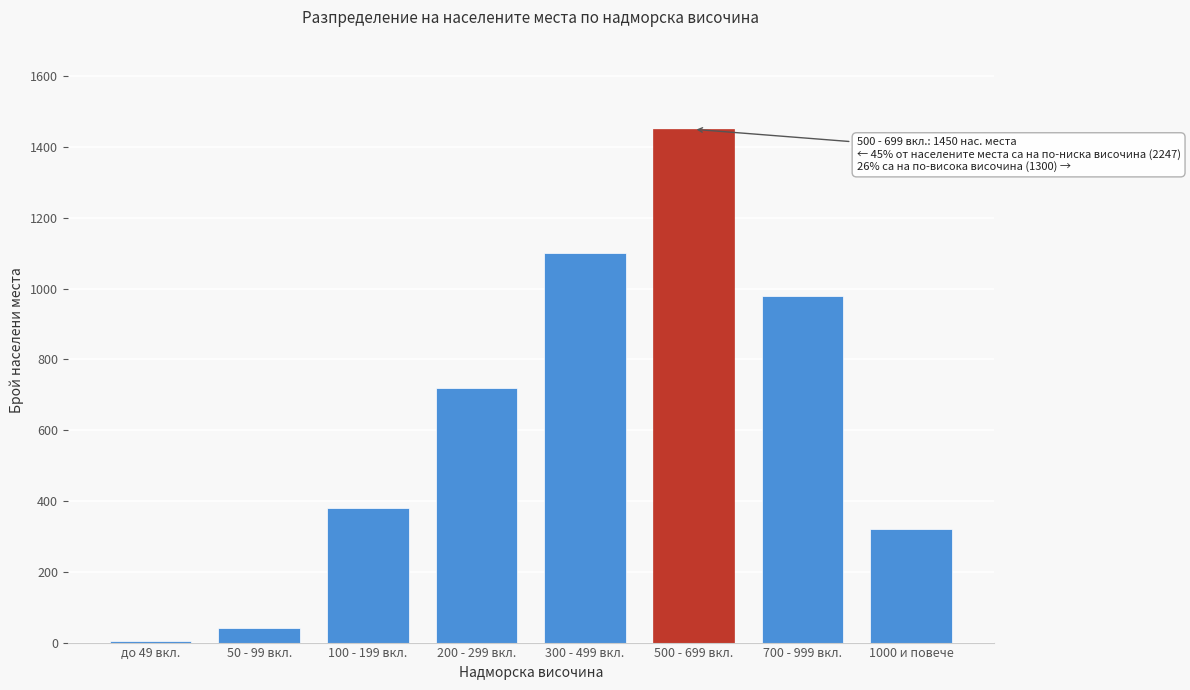

Reading left to right, extract all data points from this chart.

до 49 вкл.=5	50 - 99 вкл.=42	100 - 199 вкл.=380	200 - 299 вкл.=720	300 - 499 вкл.=1100	500 - 699 вкл.=1450	700 - 999 вкл.=980	1000 и повече=320